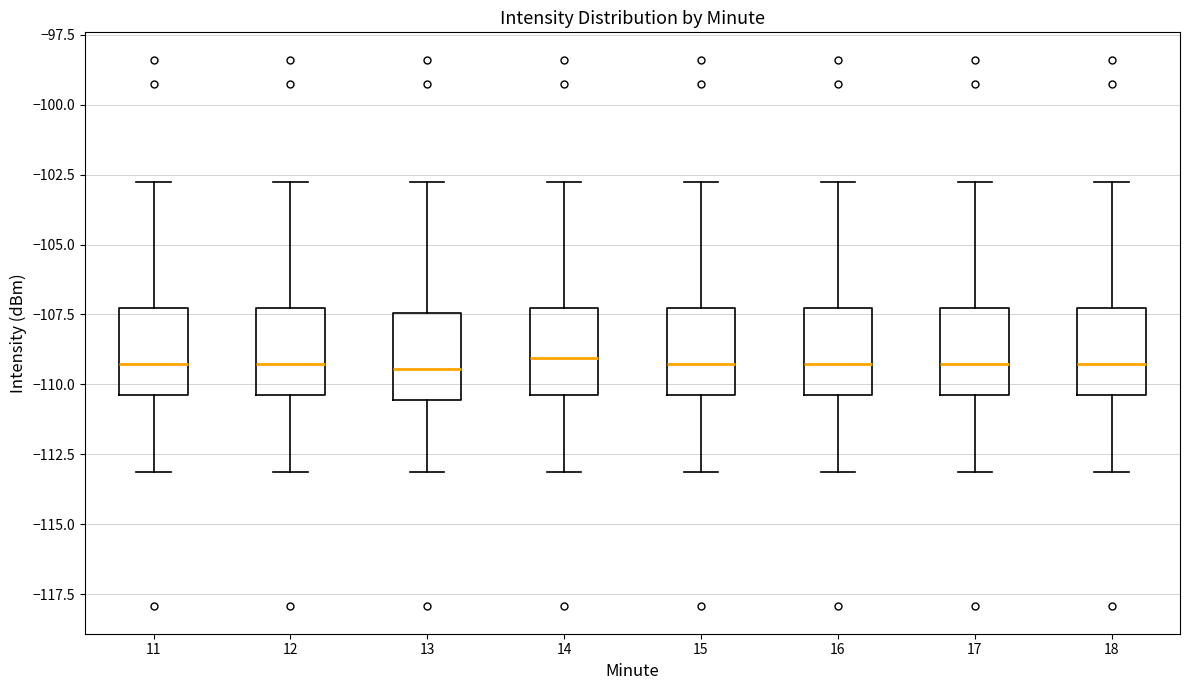

Where is the upper edge of the box at x = 13 on the y-axis? The values are not printed on the chart, so give them approximately, as read against the axis.

-107.5